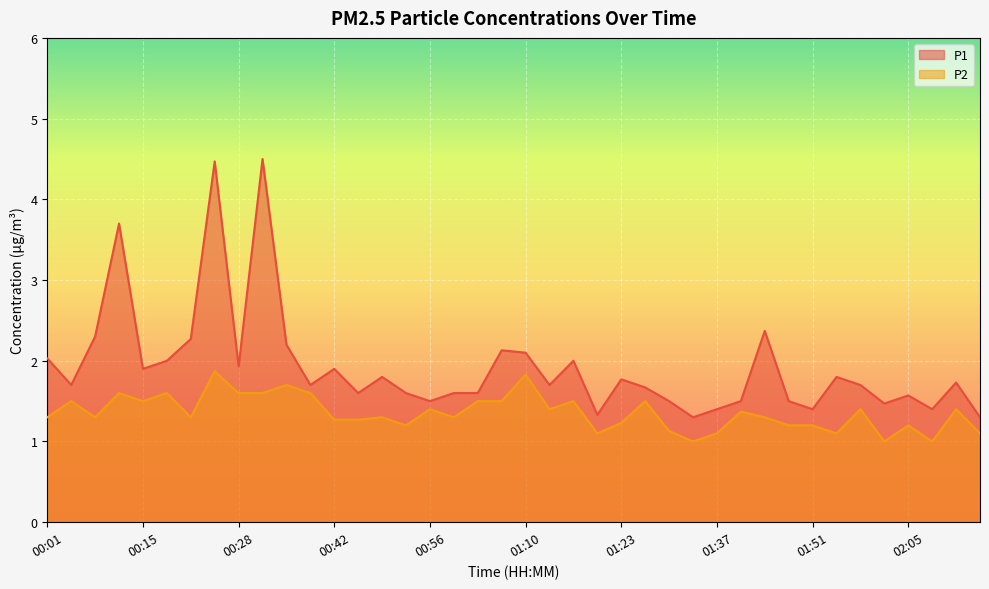

Reading left to right, list all the values displayed in this chart.

P1: 2.0	1.7	2.3	3.7	1.9	2.0	2.3	4.5	1.9	4.5	2.2	1.7	1.9	1.6	1.8	1.6	1.5	1.6	1.6	2.1	2.1	1.7	2.0	1.3	1.8	1.7	1.5	1.3	1.4	1.5	2.4	1.5	1.4	1.8	1.7	1.5	1.6	1.4	1.7	1.3
P2: 1.3	1.5	1.3	1.6	1.5	1.6	1.3	1.9	1.6	1.6	1.7	1.6	1.3	1.3	1.3	1.2	1.4	1.3	1.5	1.5	1.8	1.4	1.5	1.1	1.2	1.5	1.1	1.0	1.1	1.4	1.3	1.2	1.2	1.1	1.4	1.0	1.2	1.0	1.4	1.1